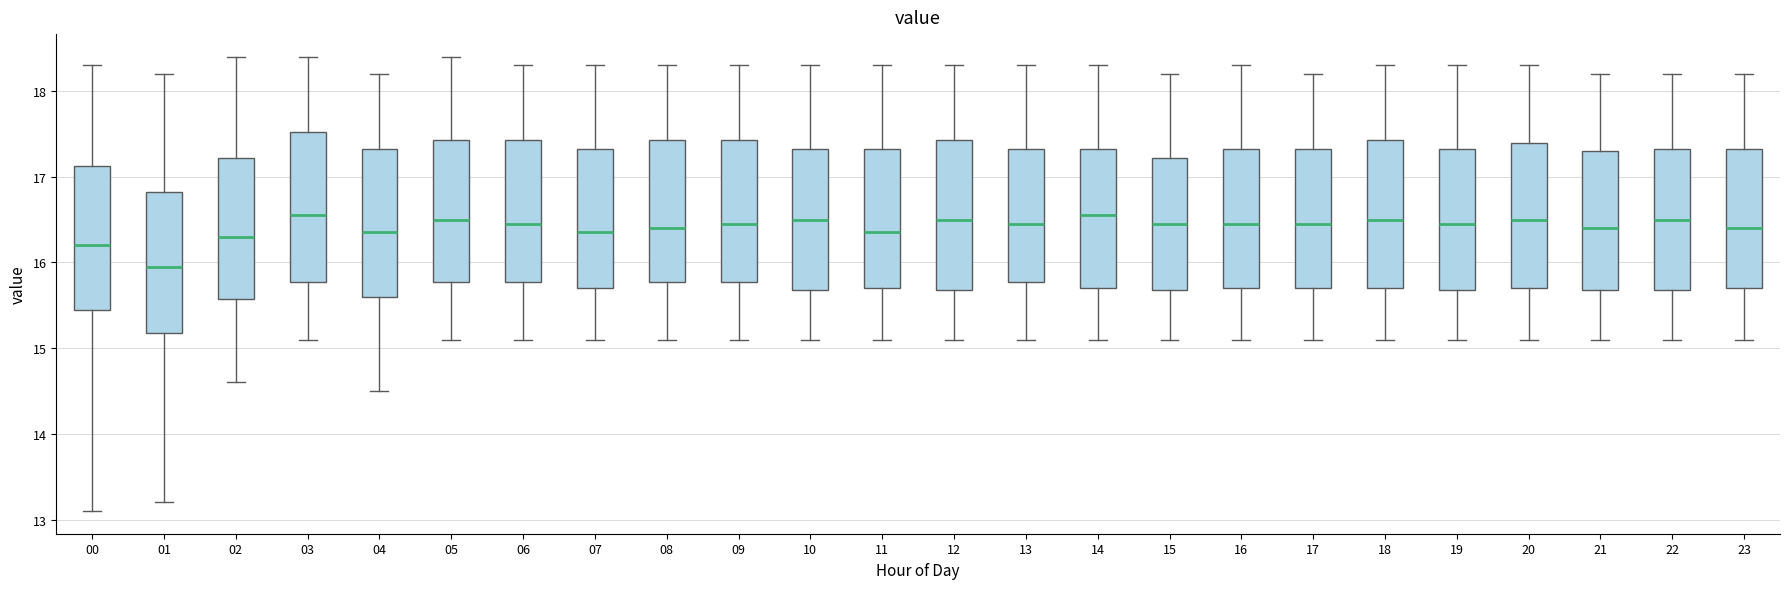

Reading left to right, transcribe this box plot: for each box, give where its median line is, the range the box spans, and where its two whiskers end, as read against the y-axis. The values are not printed on the chart, so give them approximately, as read against the axis.

00: median 16.2, box 15.5 to 17.1, whiskers 13.1 to 18.3
01: median 16.0, box 15.2 to 16.8, whiskers 13.2 to 18.2
02: median 16.3, box 15.6 to 17.2, whiskers 14.6 to 18.4
03: median 16.6, box 15.8 to 17.5, whiskers 15.1 to 18.4
04: median 16.4, box 15.6 to 17.3, whiskers 14.5 to 18.2
05: median 16.5, box 15.8 to 17.4, whiskers 15.1 to 18.4
06: median 16.5, box 15.8 to 17.4, whiskers 15.1 to 18.3
07: median 16.4, box 15.7 to 17.3, whiskers 15.1 to 18.3
08: median 16.4, box 15.8 to 17.4, whiskers 15.1 to 18.3
09: median 16.5, box 15.8 to 17.4, whiskers 15.1 to 18.3
10: median 16.5, box 15.7 to 17.3, whiskers 15.1 to 18.3
11: median 16.4, box 15.7 to 17.3, whiskers 15.1 to 18.3
12: median 16.5, box 15.7 to 17.4, whiskers 15.1 to 18.3
13: median 16.5, box 15.8 to 17.3, whiskers 15.1 to 18.3
14: median 16.6, box 15.7 to 17.3, whiskers 15.1 to 18.3
15: median 16.5, box 15.7 to 17.2, whiskers 15.1 to 18.2
16: median 16.5, box 15.7 to 17.3, whiskers 15.1 to 18.3
17: median 16.5, box 15.7 to 17.3, whiskers 15.1 to 18.2
18: median 16.5, box 15.7 to 17.4, whiskers 15.1 to 18.3
19: median 16.5, box 15.7 to 17.3, whiskers 15.1 to 18.3
20: median 16.5, box 15.7 to 17.4, whiskers 15.1 to 18.3
21: median 16.4, box 15.7 to 17.3, whiskers 15.1 to 18.2
22: median 16.5, box 15.7 to 17.3, whiskers 15.1 to 18.2
23: median 16.4, box 15.7 to 17.3, whiskers 15.1 to 18.2